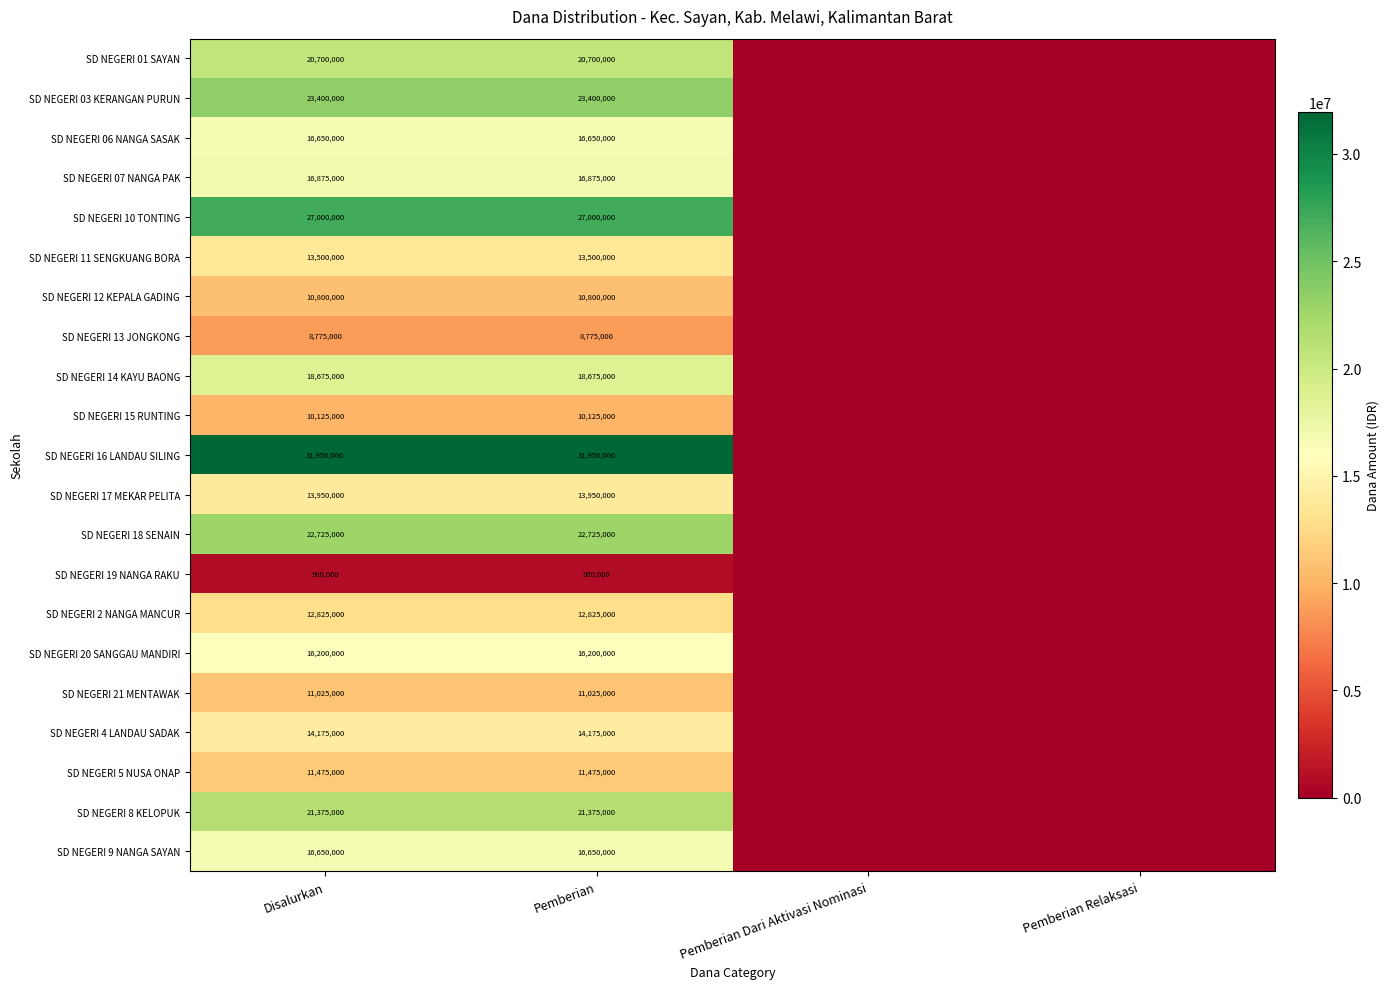

The SD NEGERI 2 NANGA MANCUR series shows 16849722 at Disalurkan. True or false?

False